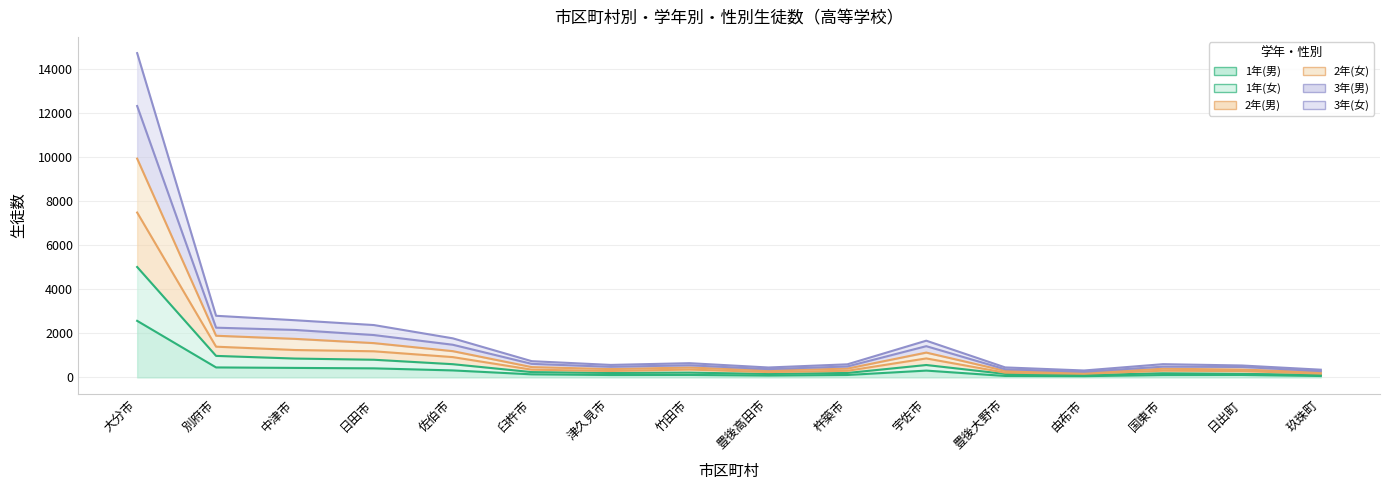

Rank the series at 豊後高田市 from lowest to highest value.

1年(男), 1年(女), 2年(男), 2年(女), 3年(男), 3年(女)